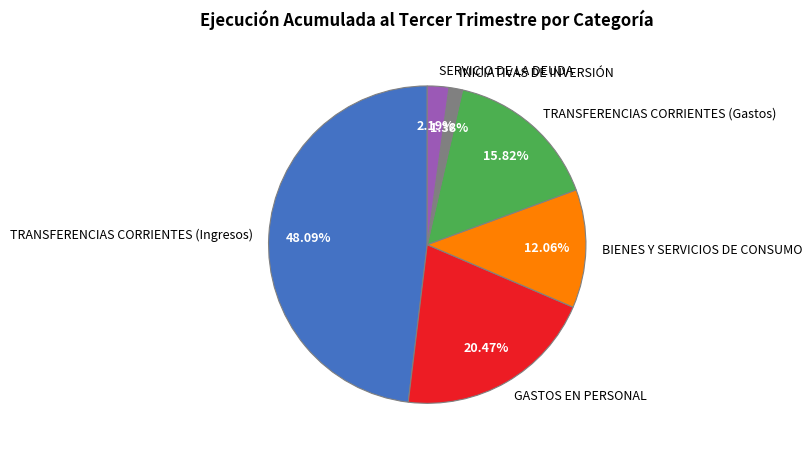

True or false: TRANSFERENCIAS CORRIENTES (Gastos) accounts for 10% of the total.

False